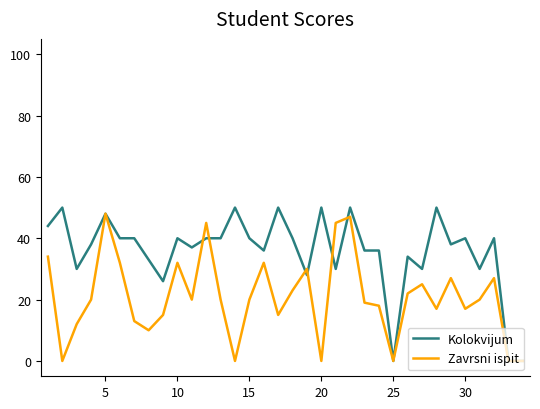

List the series in order of their overall mean, highest first.

Kolokvijum, Zavrsni ispit